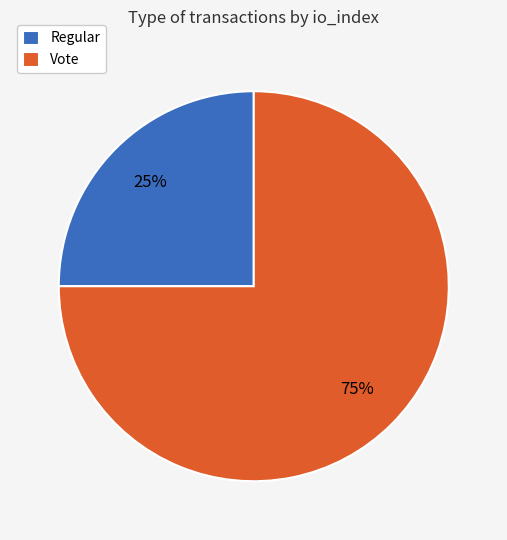

Which slice represents more than half of the pie?

Vote